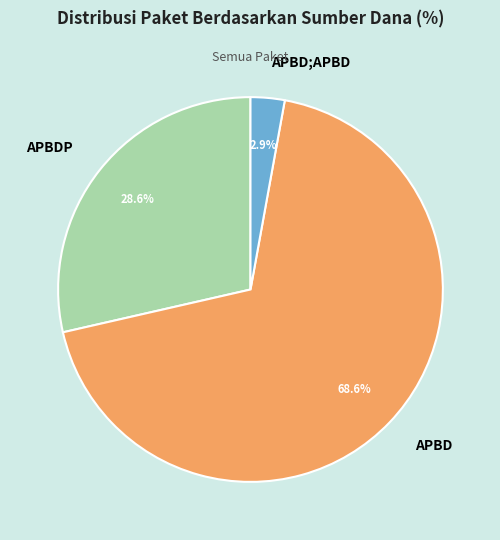

To the nearest percent, what portion does APBD;APBD represent?

3%